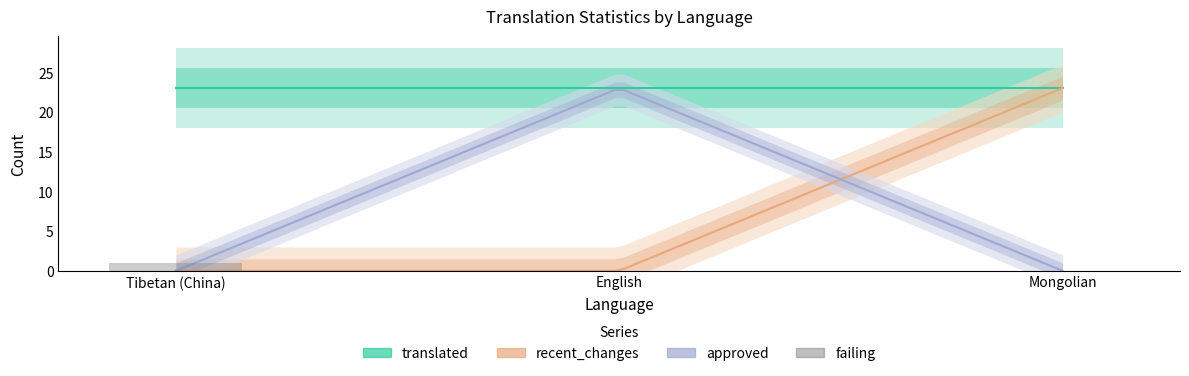

The value of recent_changes at Mongolian is 5. True or false?

False